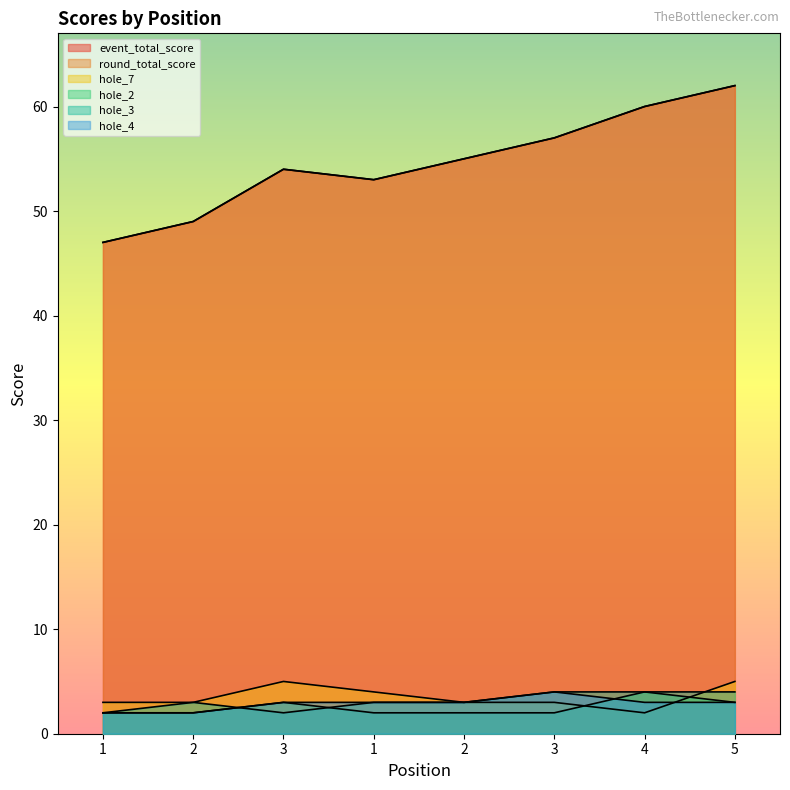

At 5, list the series in order from largest to smallest.

event_total_score, round_total_score, hole_7, hole_3, hole_2, hole_4